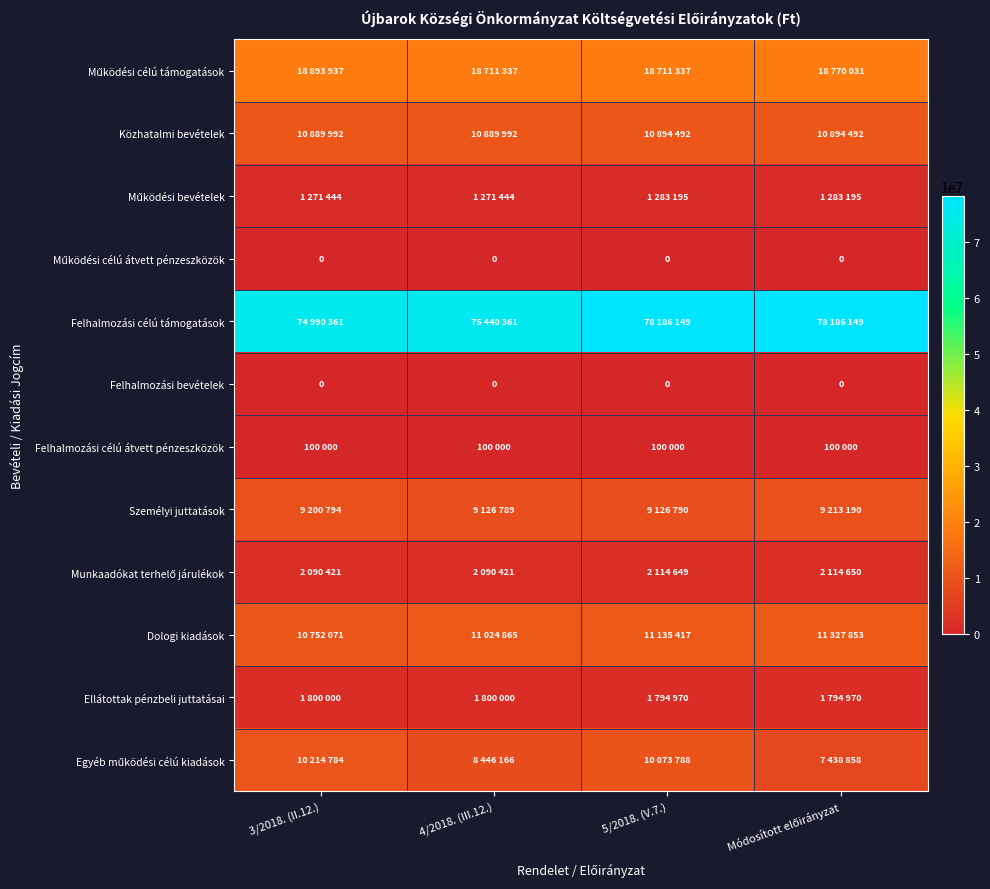

True or false: Felhalmozási bevételek has a value of 0 at 5/2018. (V.7.).

True